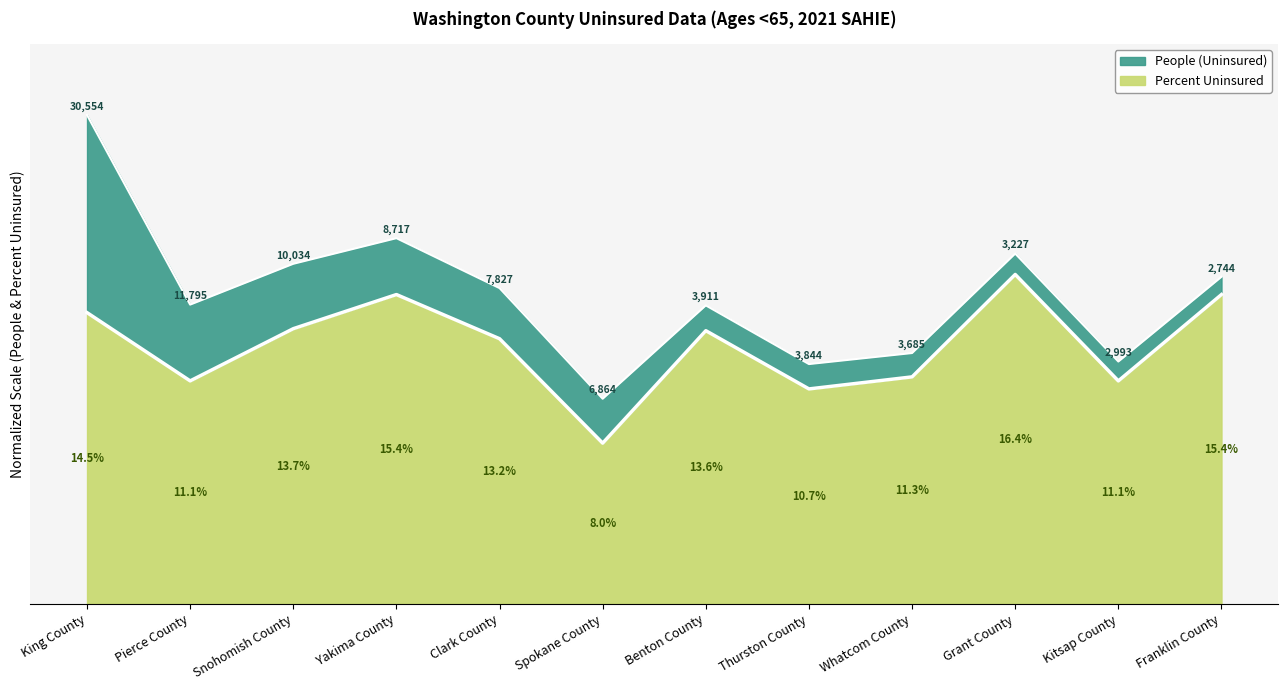

The chart shows a value of 0.8 at Clark County. True or false?

True